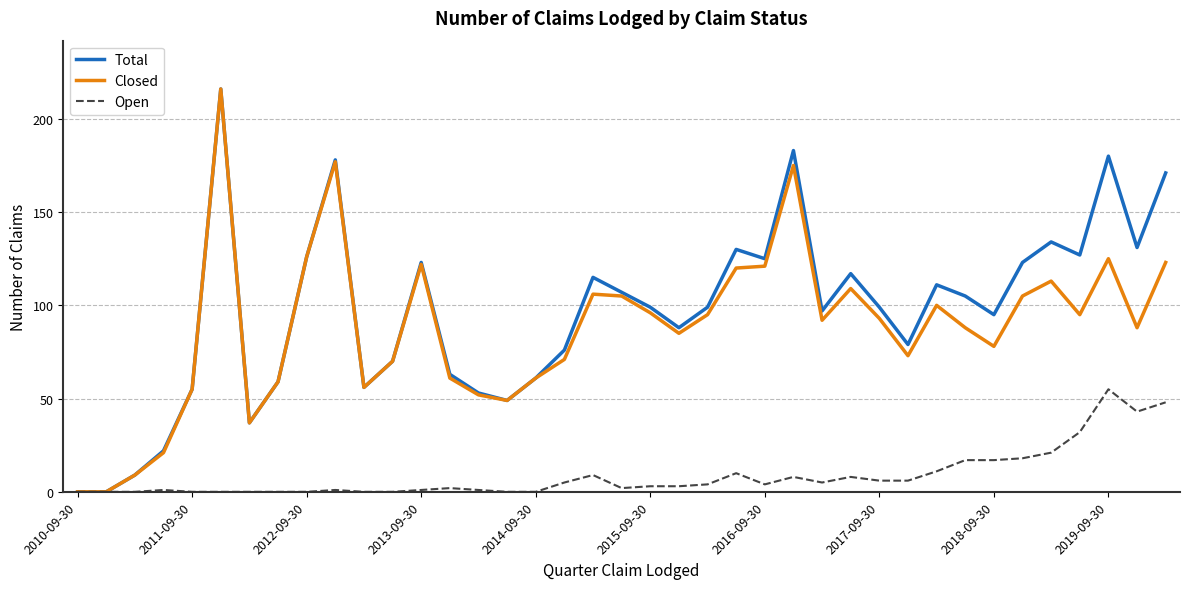

What is the greatest value displayed?

216